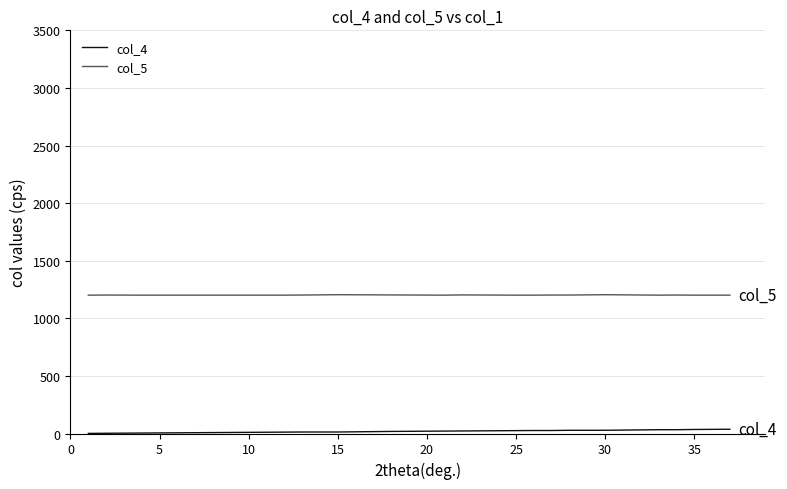

True or false: col_5 and col_4 intersect in this chart.

False